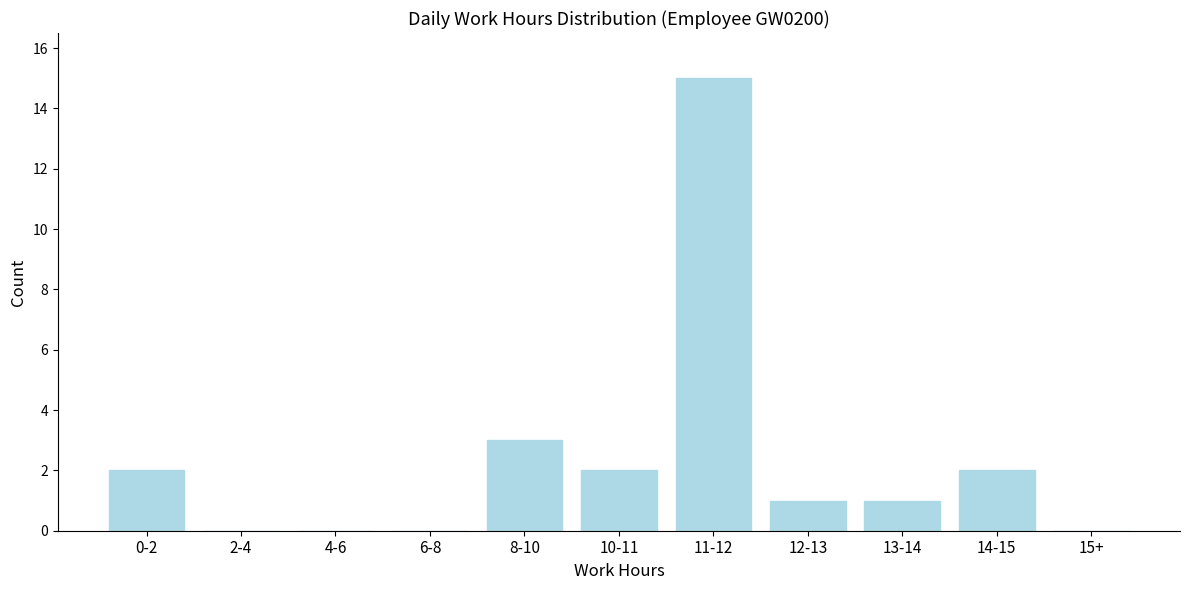

Reading left to right, what are all the values shown in this chart?

0-2=2	2-4=0	4-6=0	6-8=0	8-10=3	10-11=2	11-12=15	12-13=1	13-14=1	14-15=2	15+=0